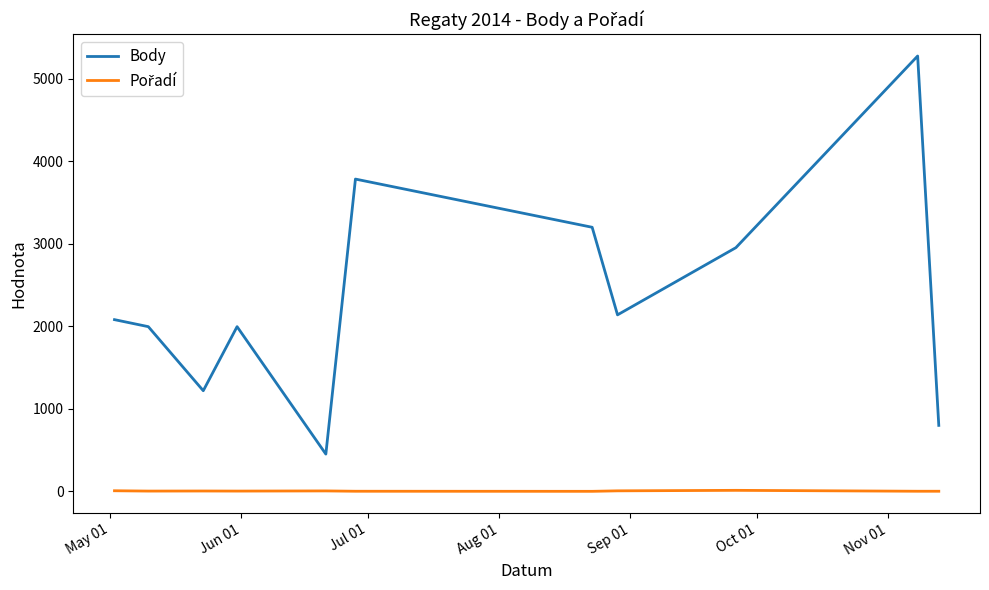

Which series has the widest spread of values?

Body